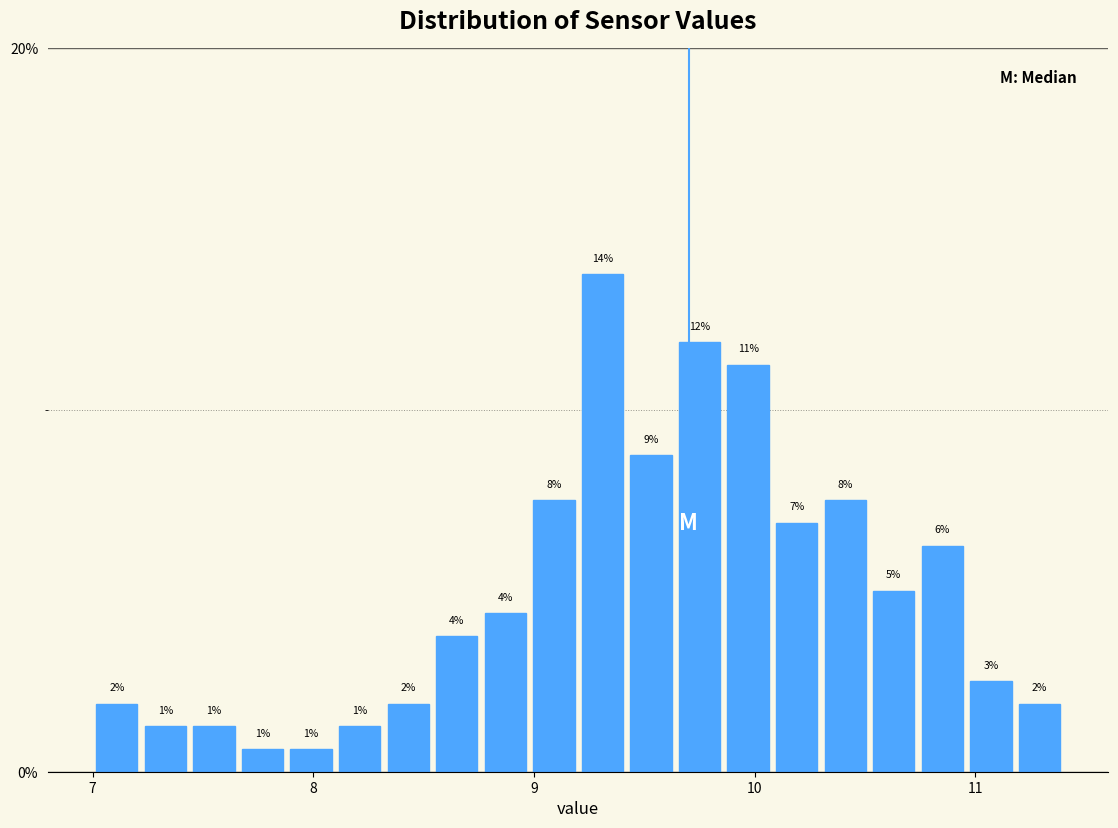

Read against the x-axis, roughly where is the centre of the tallest bar?

9.3